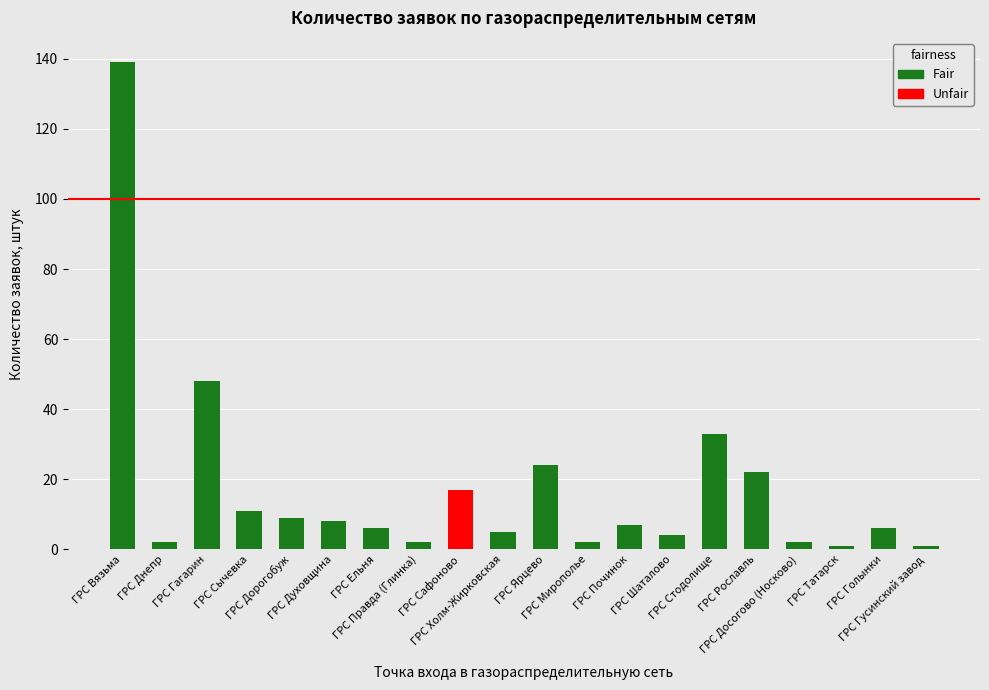

What is the difference between the maximum and minimum values?

138